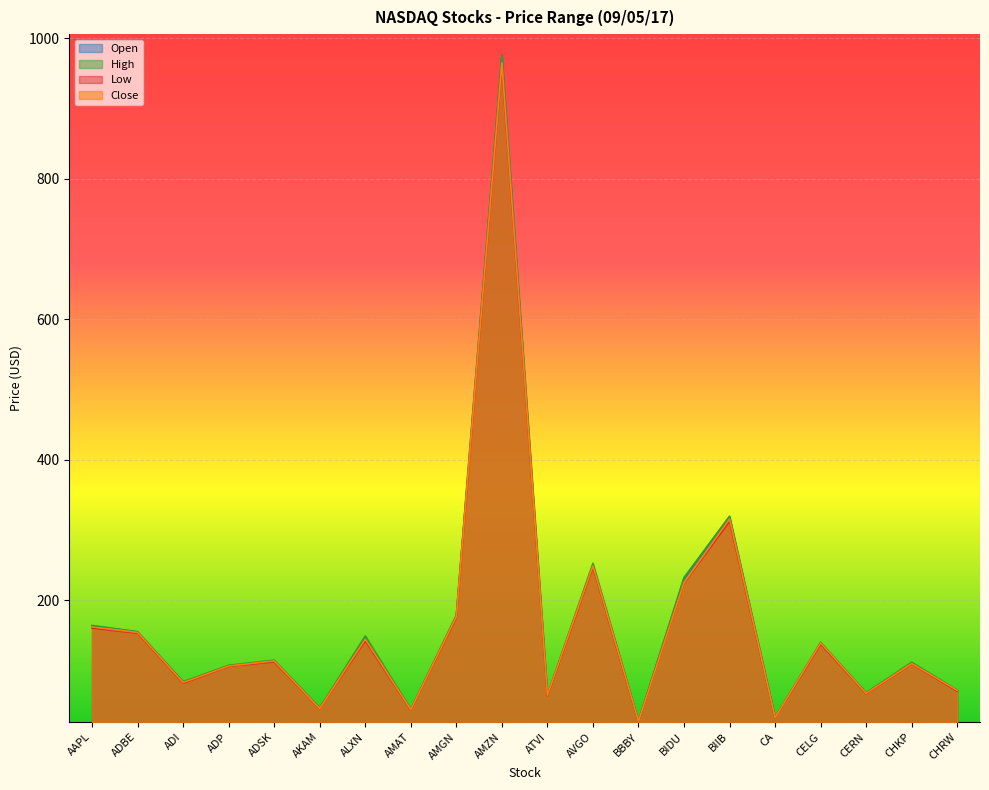

How many interior local valleys does the Open series have?

7